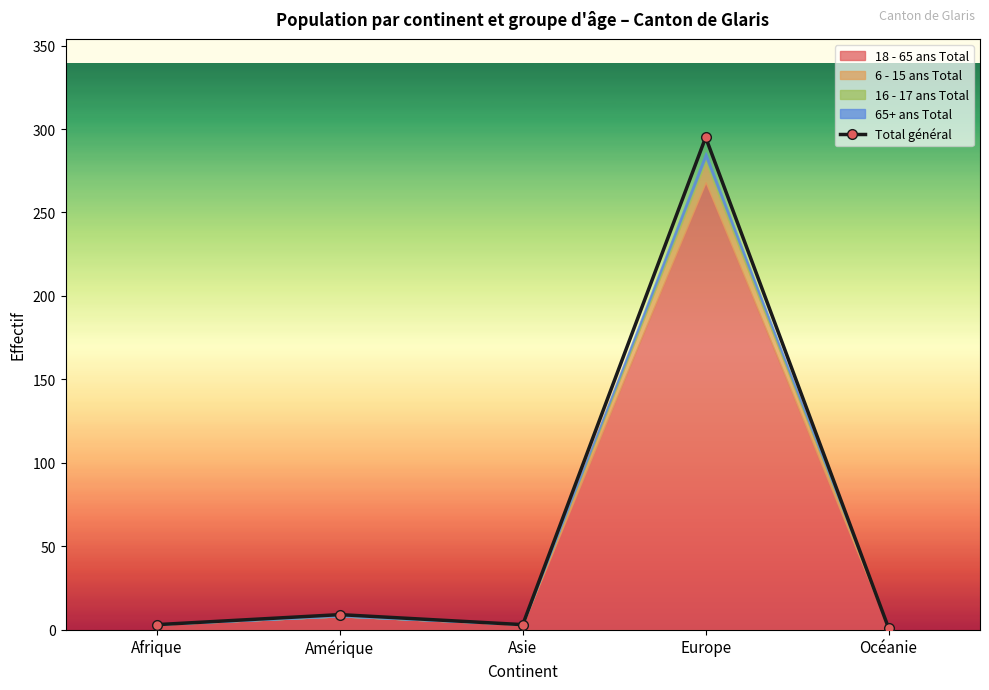

Which label corresponds to the smallest value in the chart?

Océanie